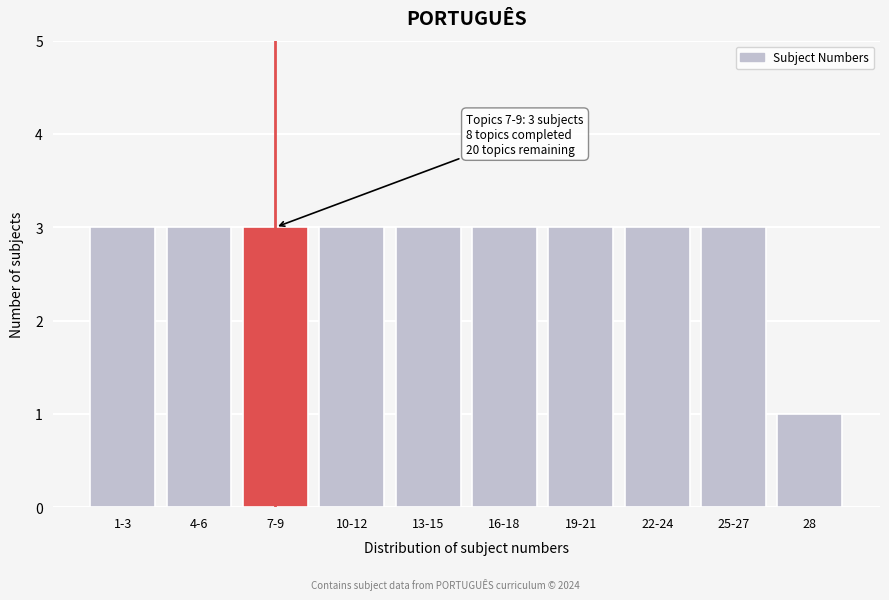

Reading left to right, transcribe all the data shown in this chart.

1-3=3	4-6=3	7-9=3	10-12=3	13-15=3	16-18=3	19-21=3	22-24=3	25-27=3	28=1